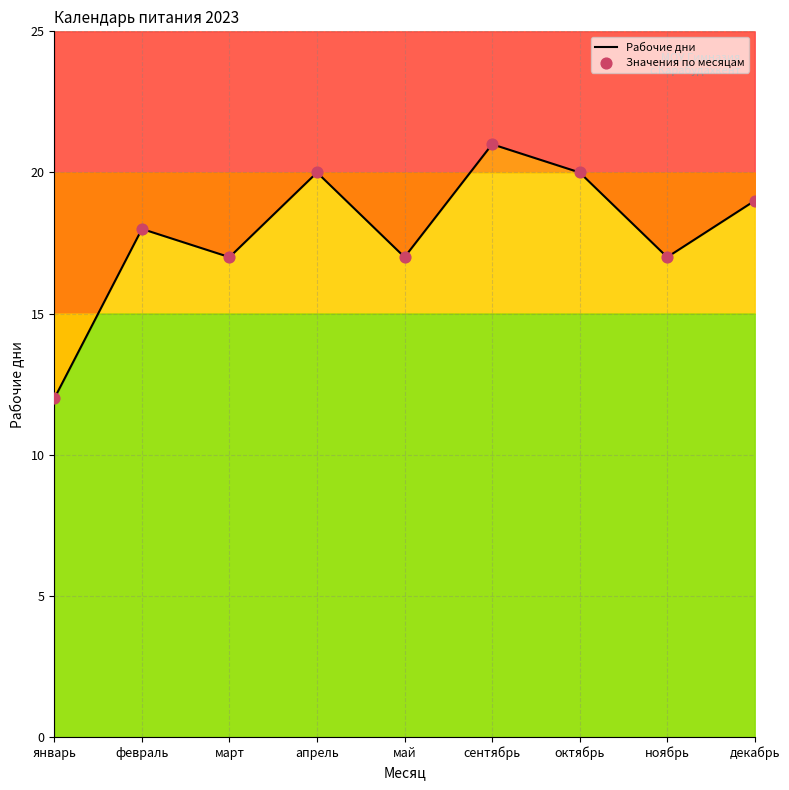

Is the value of январь at 12 greater than the value of март at 7?

Yes